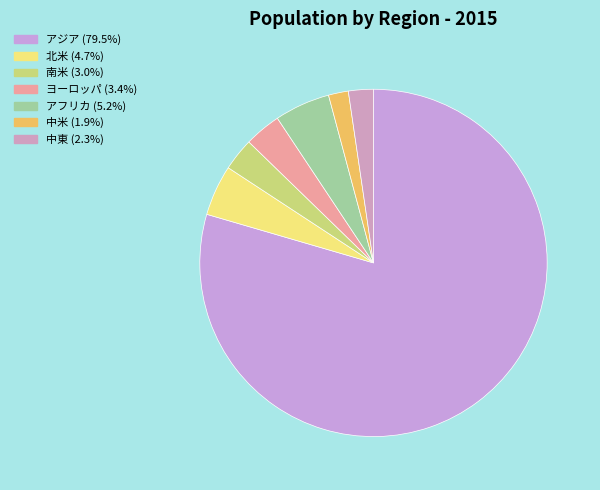

Does 中東 represent more than half of the total?

No